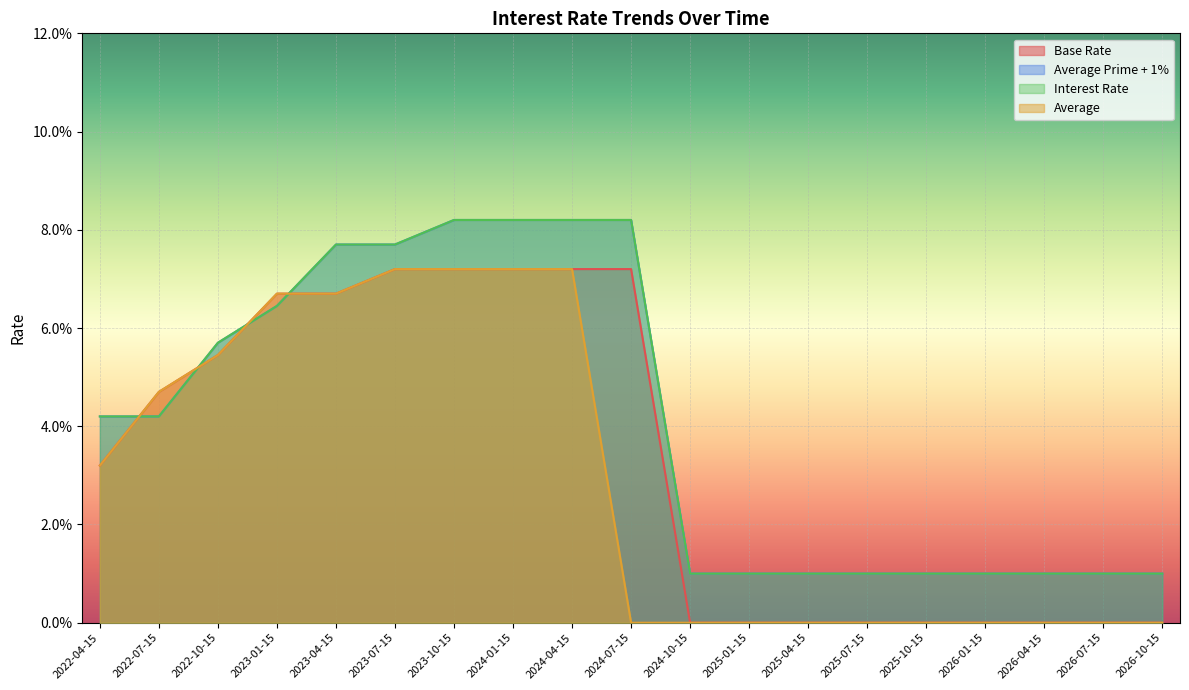

True or false: Base Rate has more than 1 interior local peaks.

False